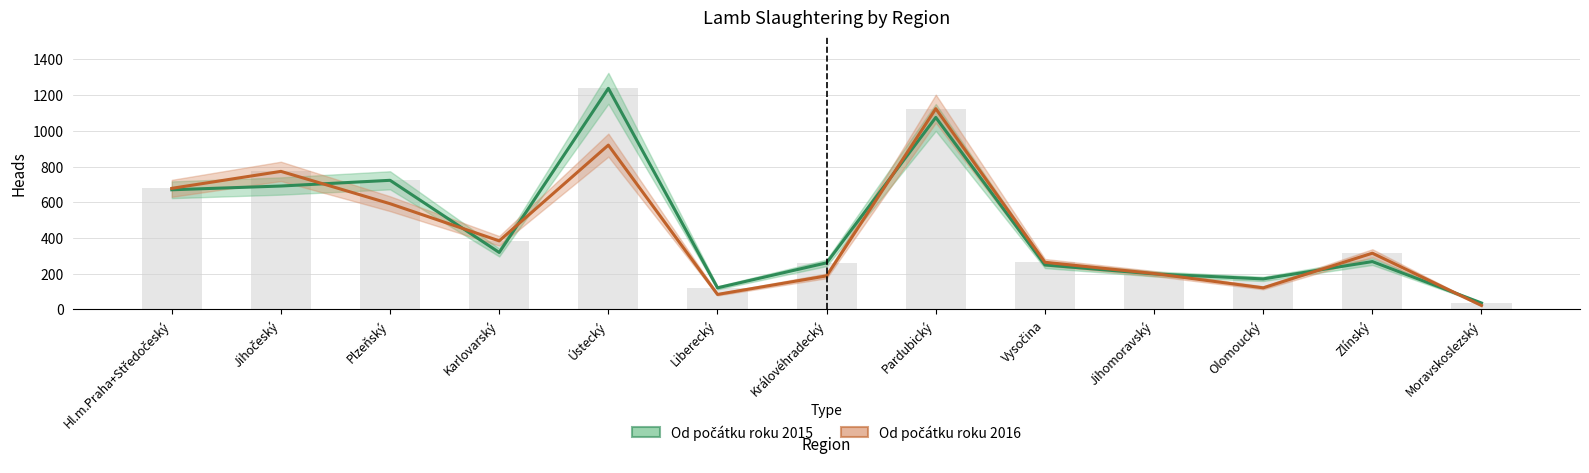

At Karlovarský, list the series in order from smallest to largest.

Od počátku roku 2015, Od počátku roku 2016